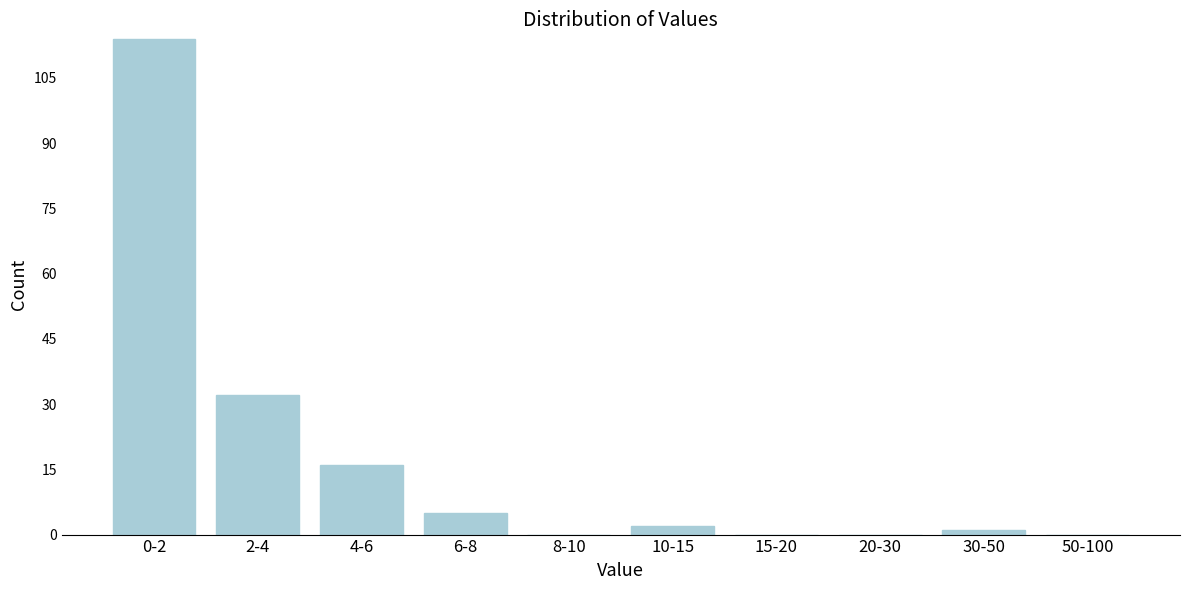

Reading left to right, transcribe all the data shown in this chart.

0-2=114	2-4=32	4-6=16	6-8=5	8-10=0	10-15=2	15-20=0	20-30=0	30-50=1	50-100=0